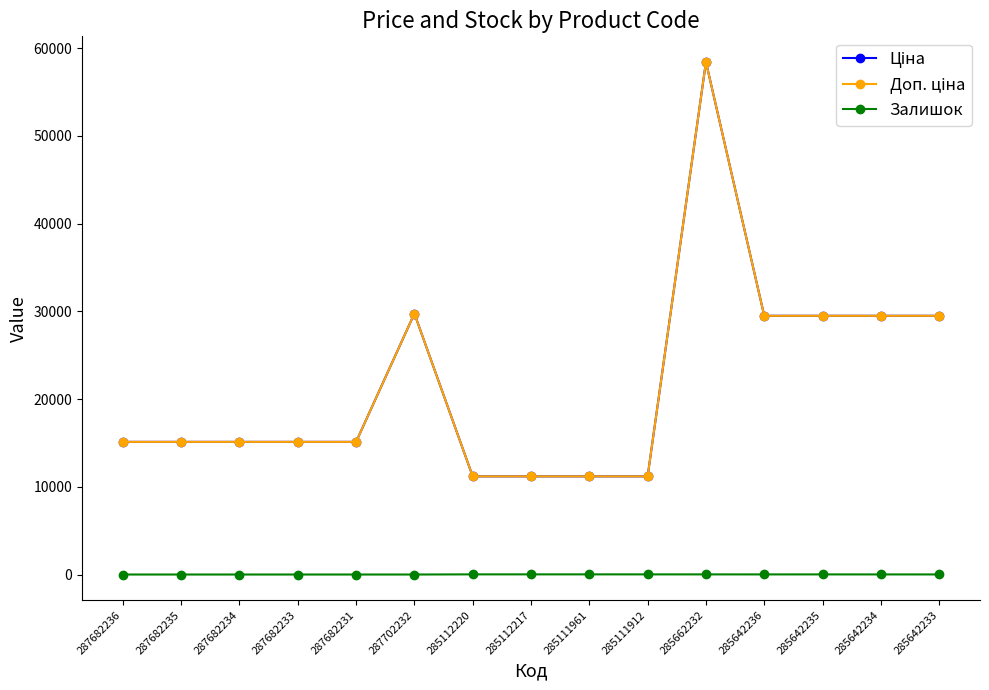

What are all the series names shown in the legend?

Ціна, Доп. ціна, Залишок